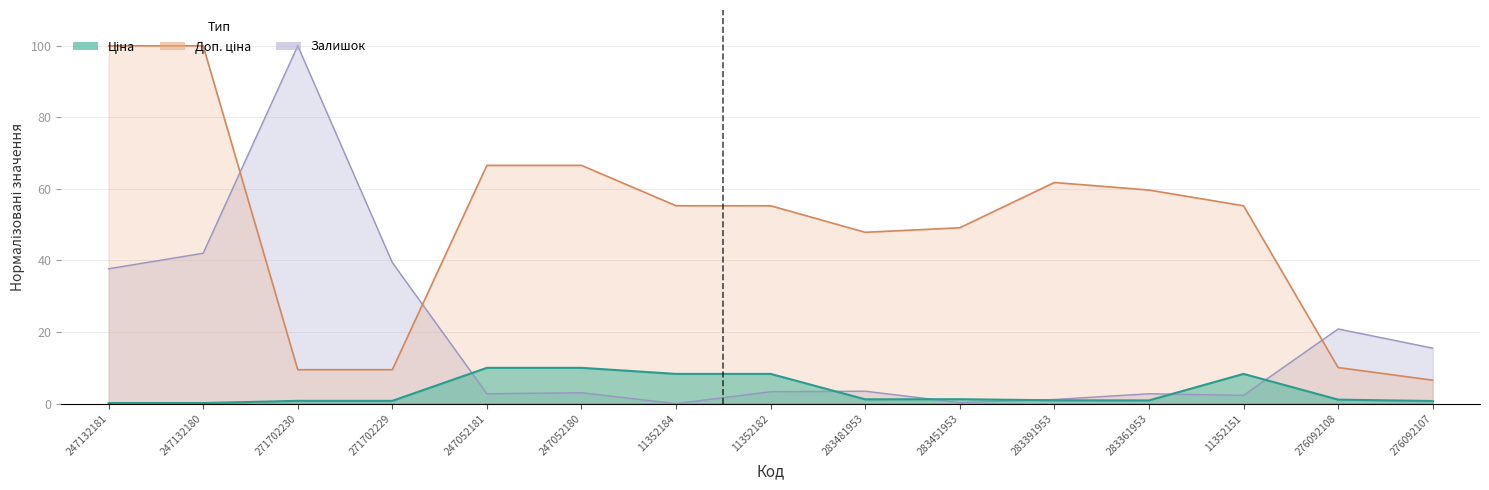

Between which two adjacent categories do Ціна and Залишок first intersect?

271702229 and 247052181